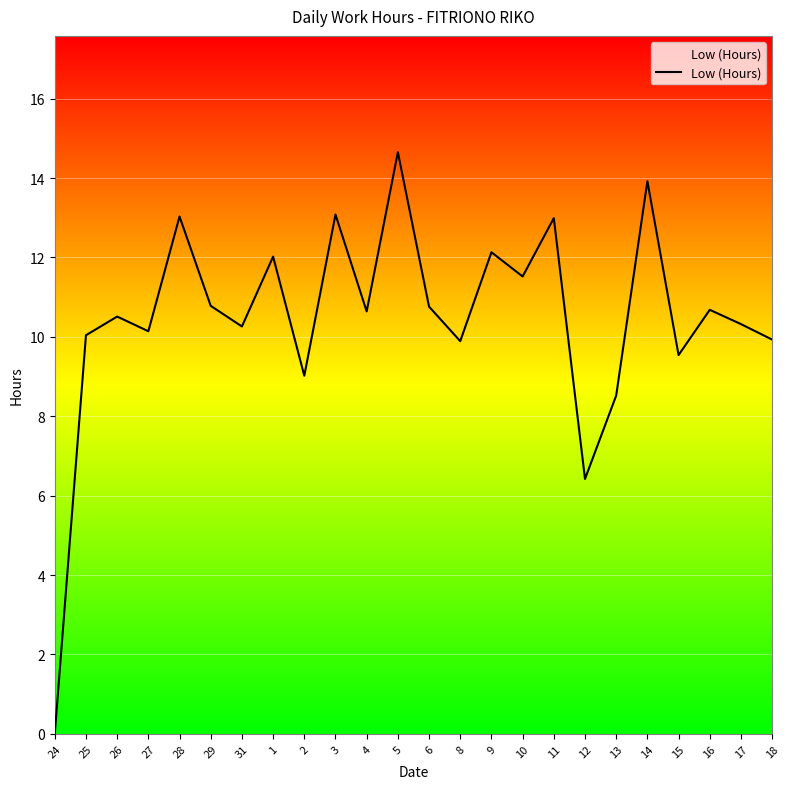

The value at 31 is 17.7. True or false?

False